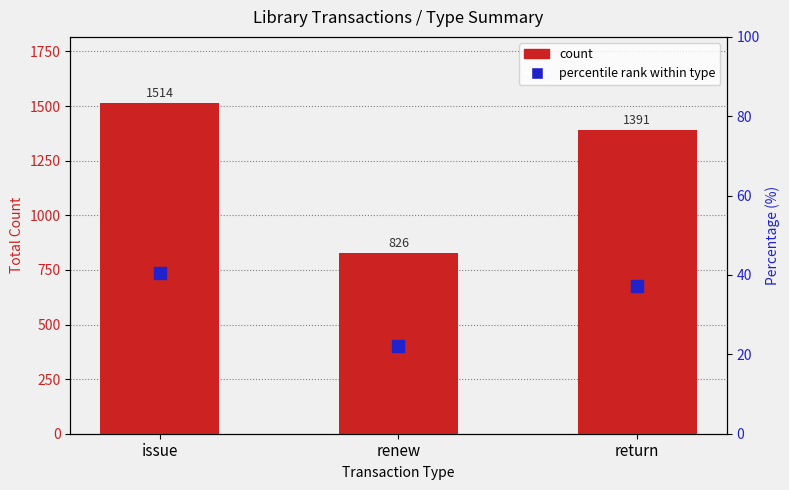

What is the label of the 3rd bar from the left?

return